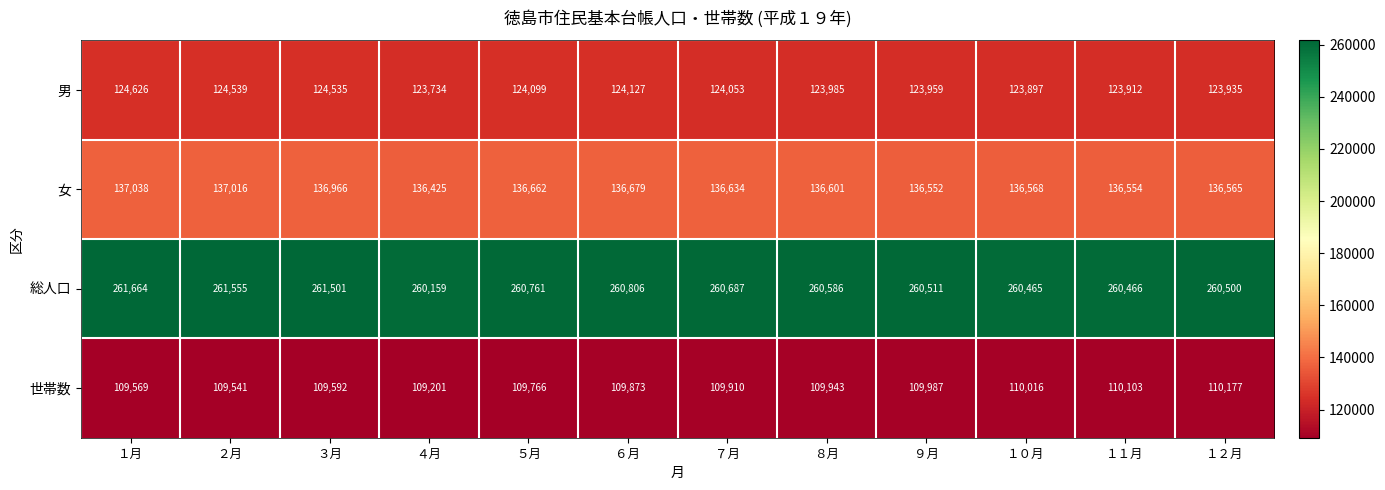

The 世帯数 series shows 109569 at １月. True or false?

True